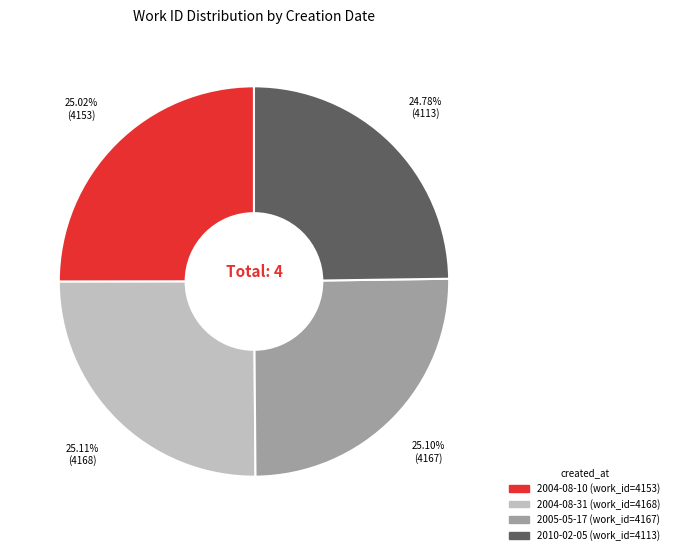

Do 2004-08-10 and 2010-02-05 together represent more than half of the pie?

No